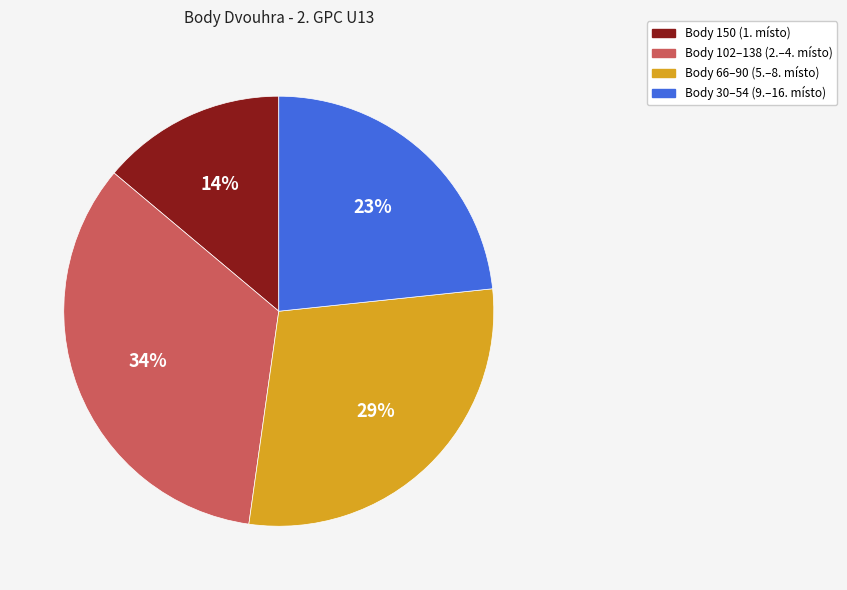

True or false: Body 102–138 (2.–4. místo) accounts for 40% of the total.

False